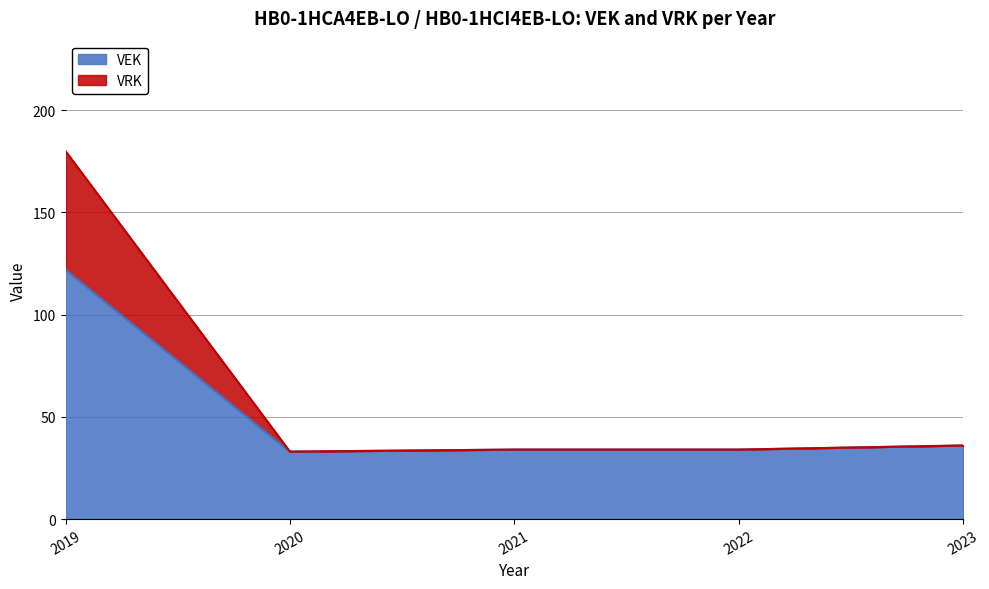

What is the difference between the second highest and minimum values in the VEK series?

3